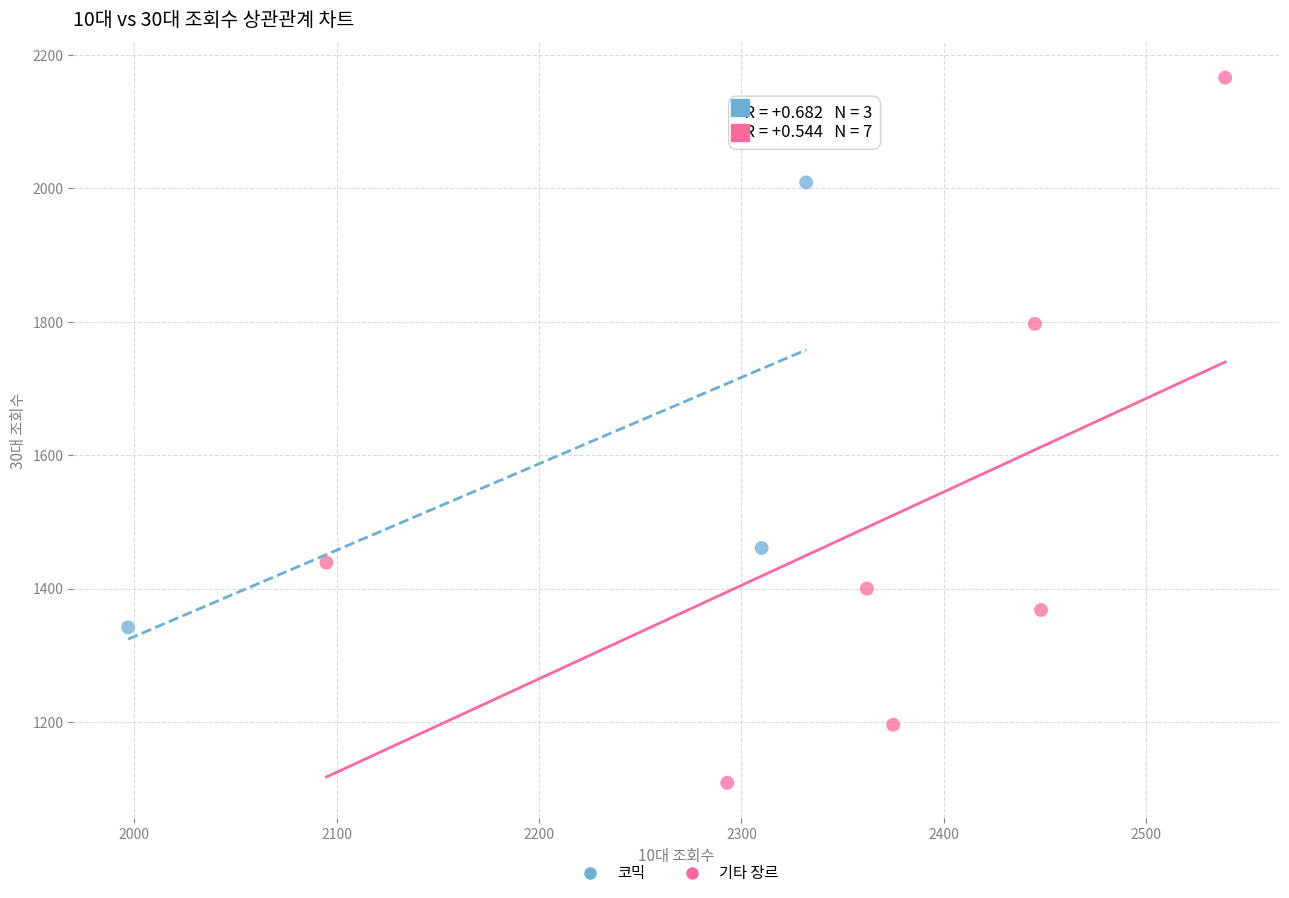

What are all the series names shown in the legend?

코믹, 기타 장르